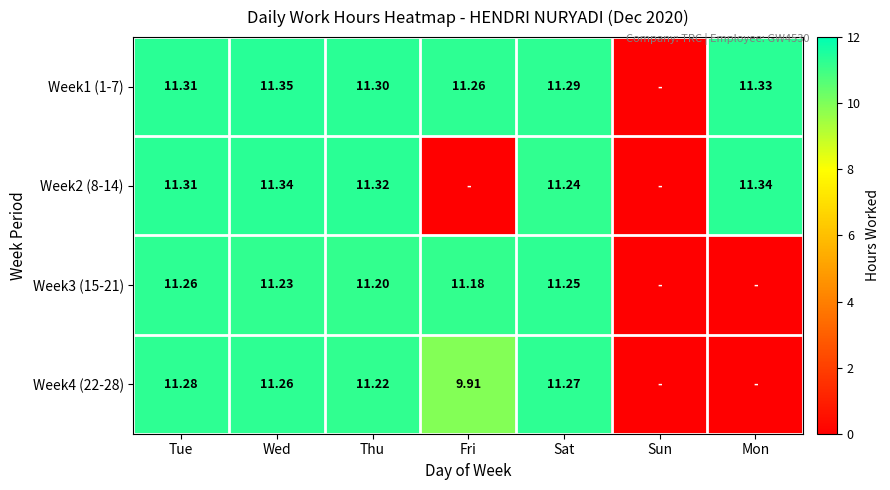

What is the total value across all series at Fri?

32.4